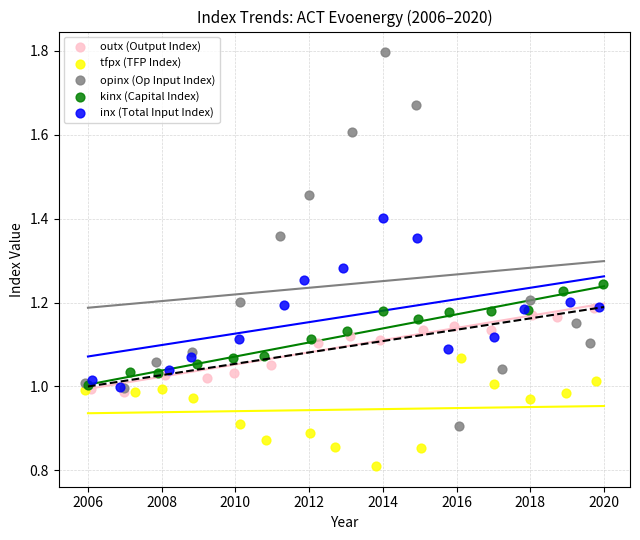

Which series contains the lowest Y value?

tfpx (TFP Index)